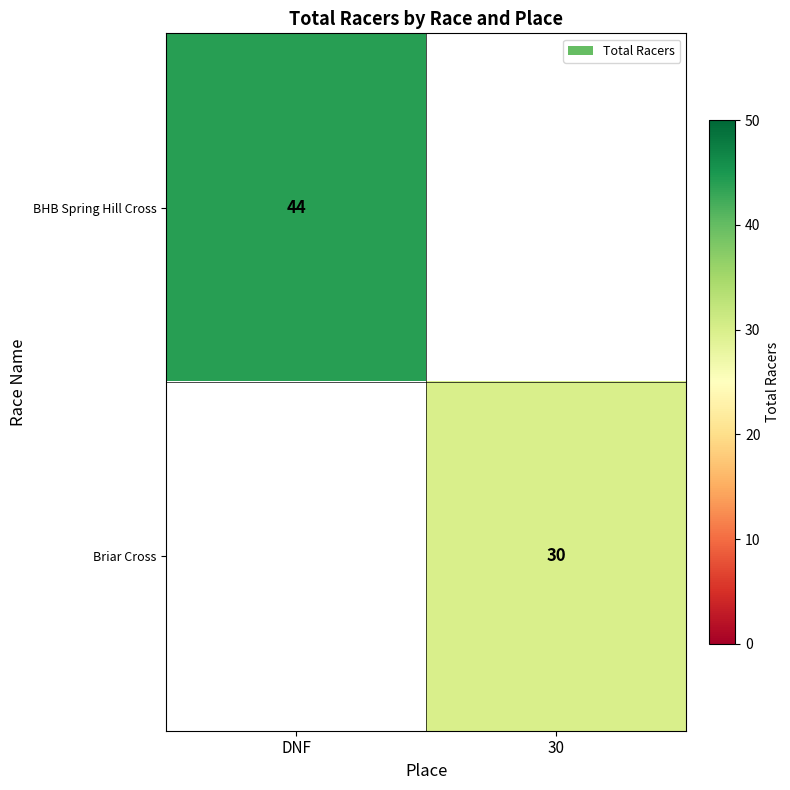

Is it true that BHB Spring Hill Cross equals 44 at DNF?

True